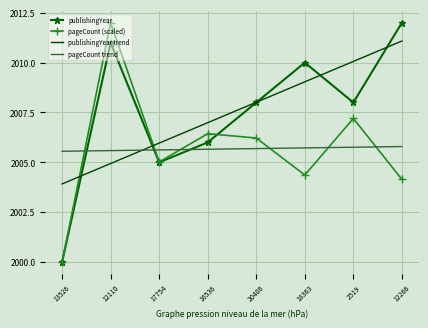

Which series ends up on top after the final intersection of publishingYear and pageCount trend?

publishingYear